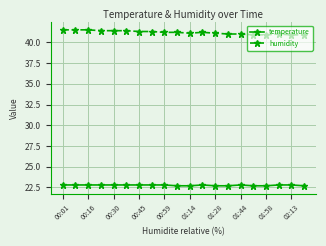

What is the greatest value displayed?

41.5